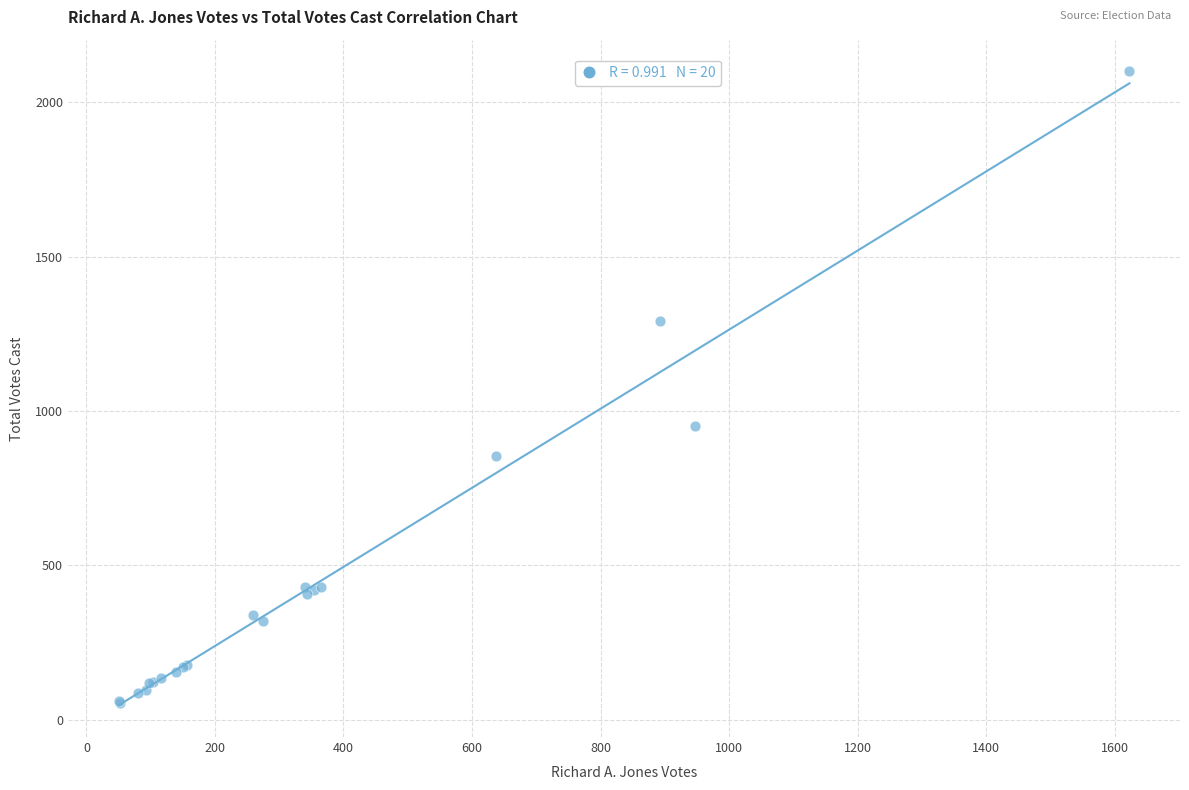

What Y value in the scatter plot is closest to 1078?

951